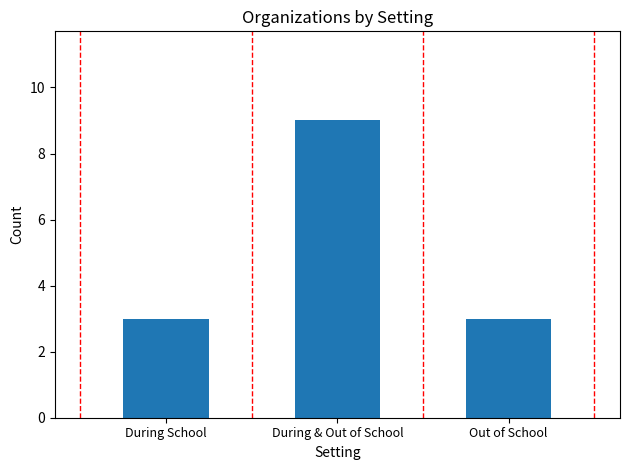

How many data points does each series have?

3